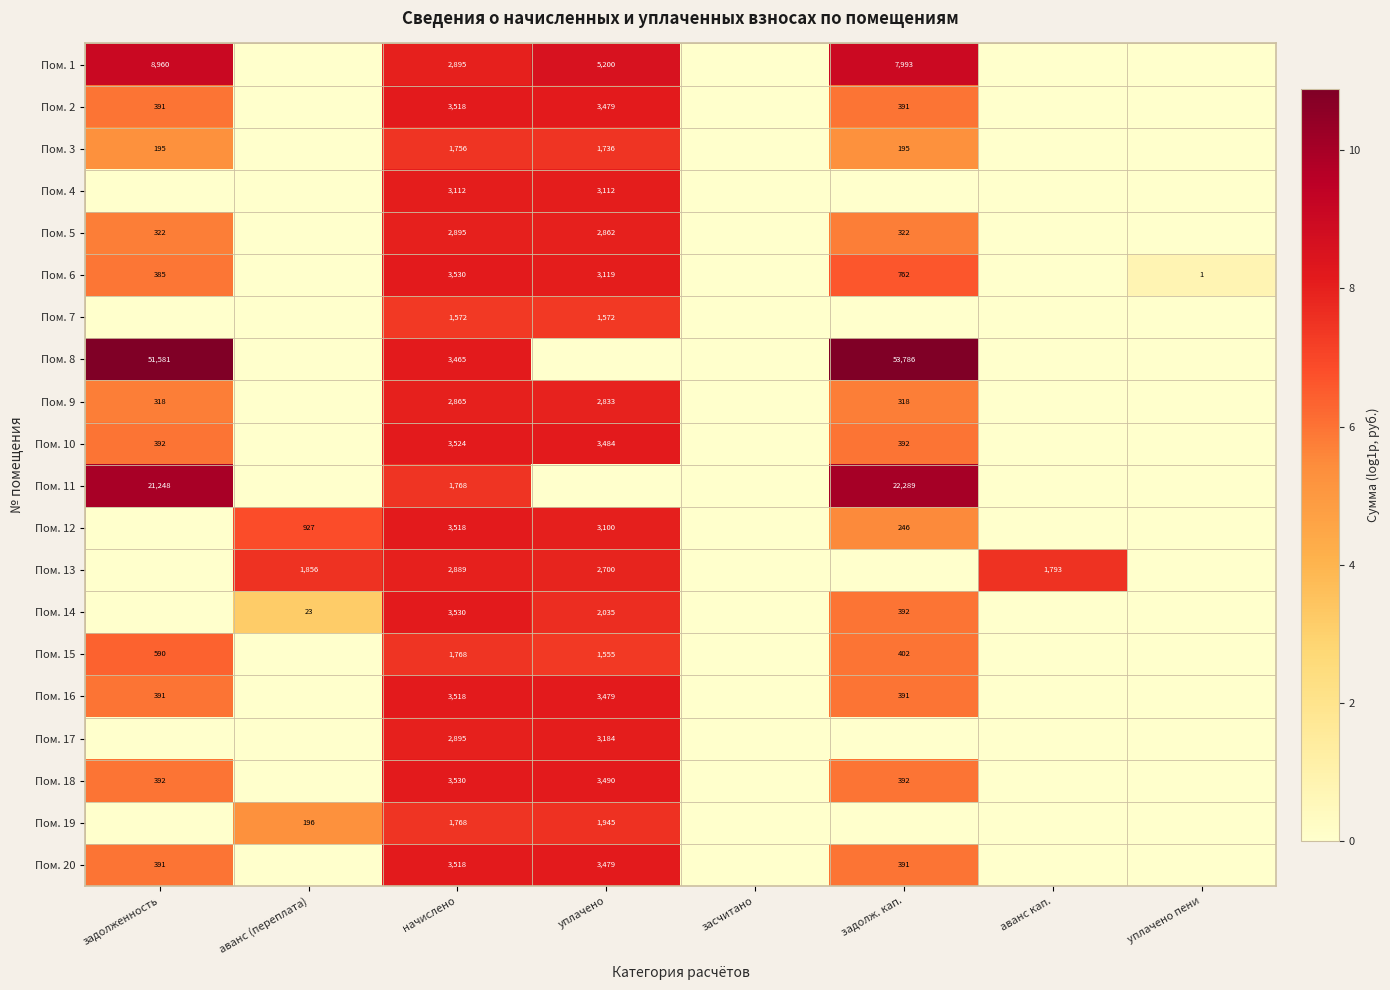

True or false: Пом. 1 has a value of 5200 at уплачено.

True